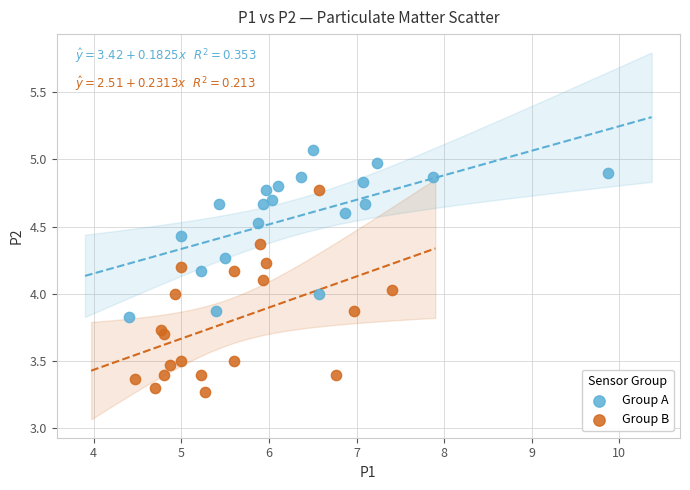

Which series has the largest Y range (max minus min)?

Group B